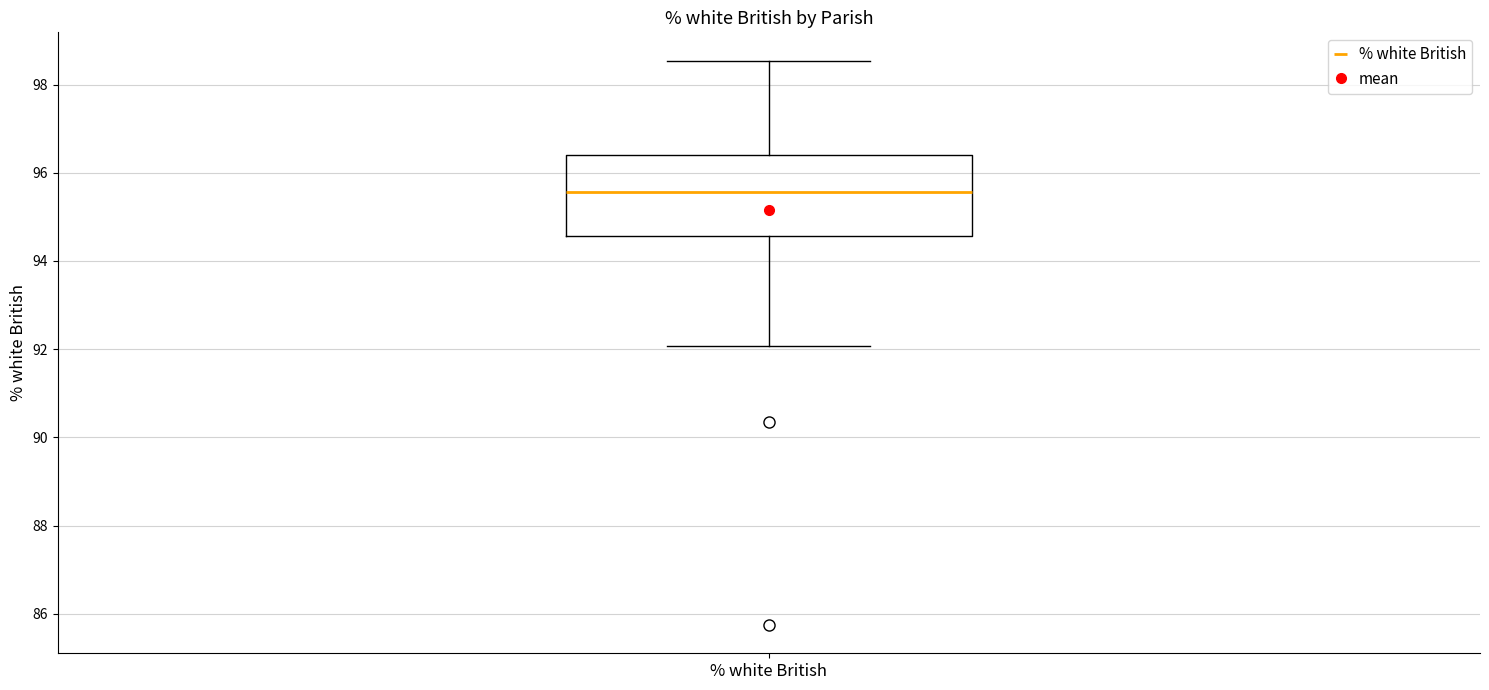

Read this box plot against the y-axis: the position of the median line, the range covered by the box, and the ends of both whiskers. The values are not printed on the chart, so give them approximately, as read against the axis.

median 95.6, box 94.6 to 96.4, whiskers 92.0 to 98.6